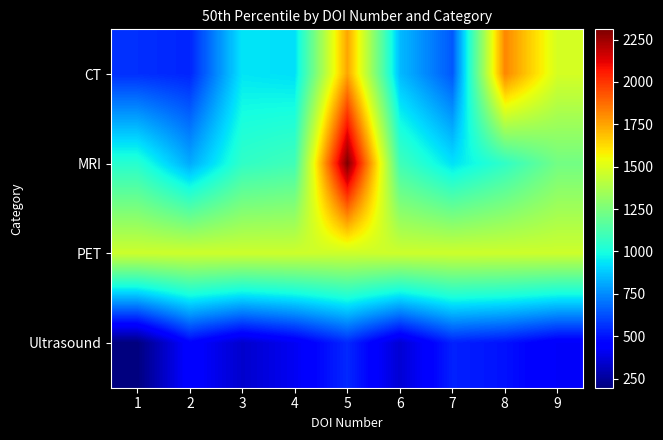

What is the difference between the highest and lowest values at 7?

931.7